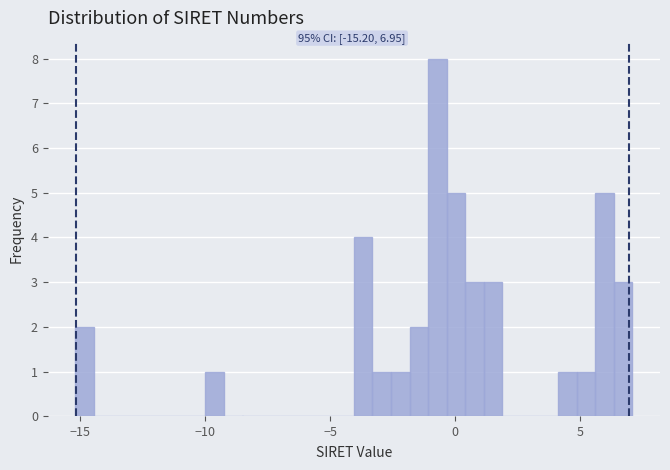

Read against the x-axis, roughly where is the centre of the tallest bar?

-0.5